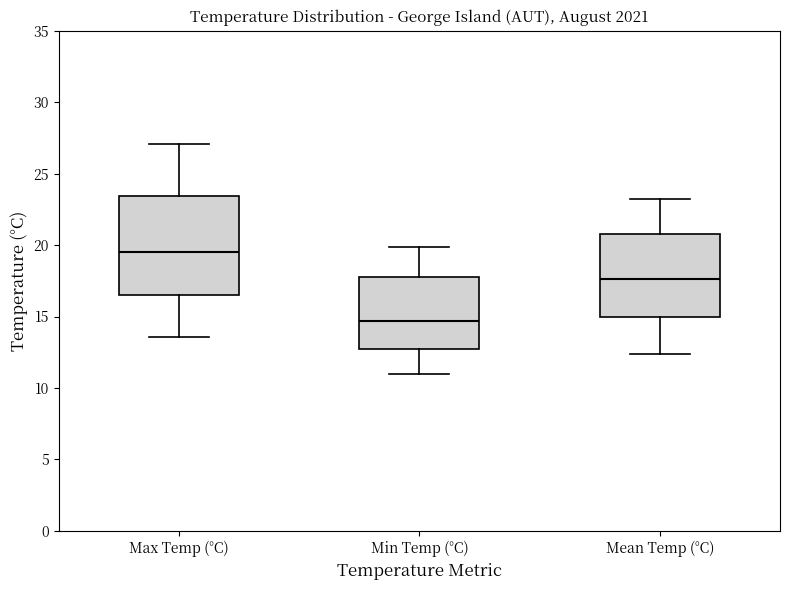

Where is the lower edge of the box for Max Temp (°C) on the y-axis? The values are not printed on the chart, so give them approximately, as read against the axis.

16.5